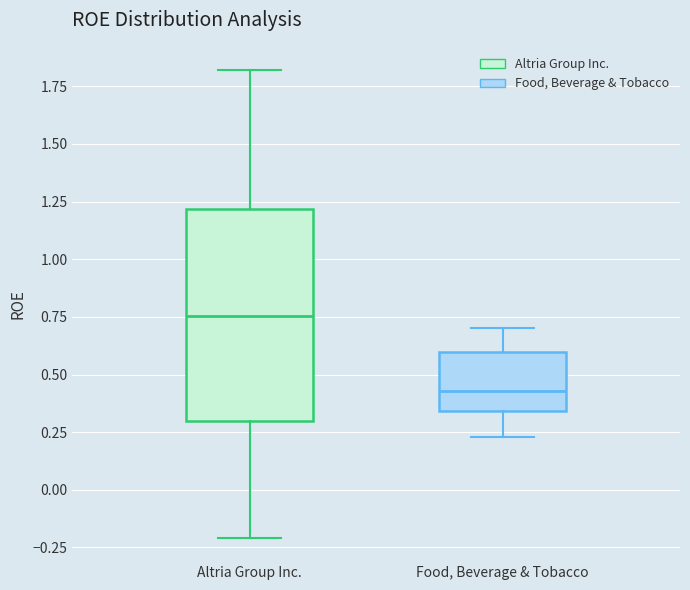

Where is the lower edge of the box for Food, Beverage & Tobacco on the y-axis? The values are not printed on the chart, so give them approximately, as read against the axis.

0.35